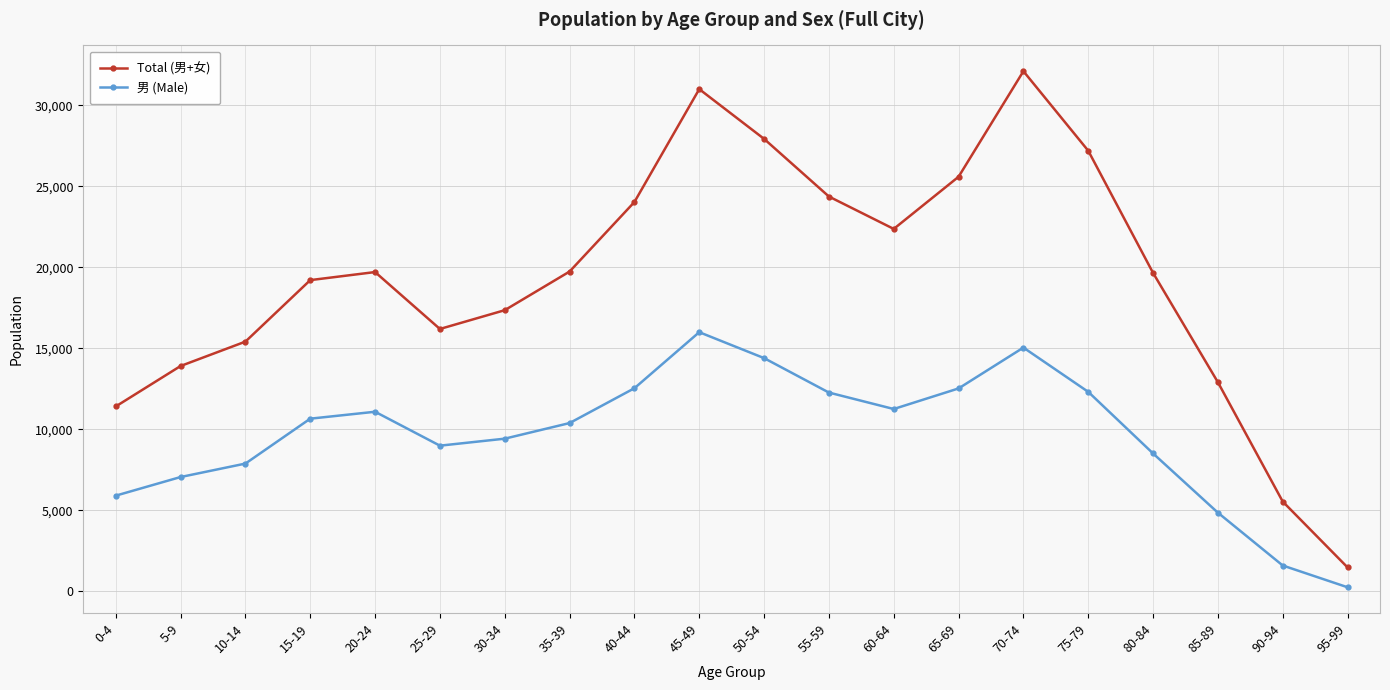

Is the value of Total (男+女) at 55-59 greater than the value of 男 (Male) at 25-29?

Yes